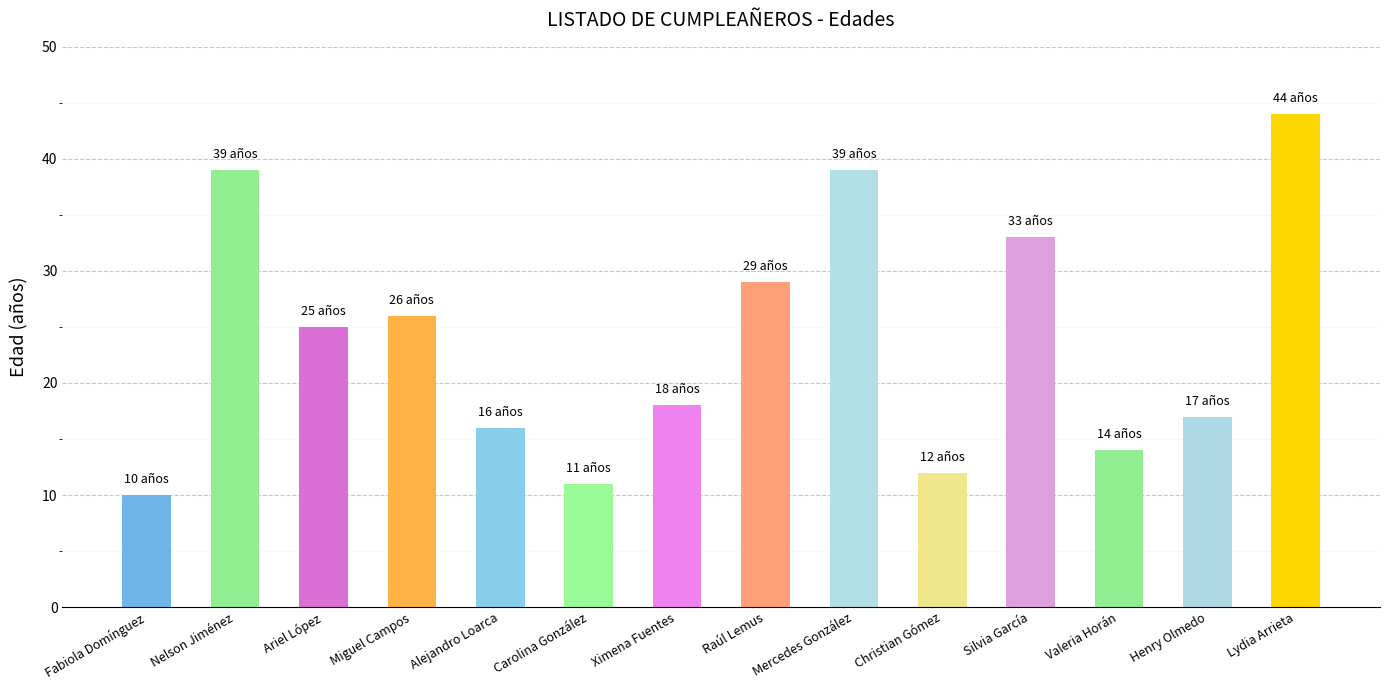

What is the value of the 10th bar from the left?

12